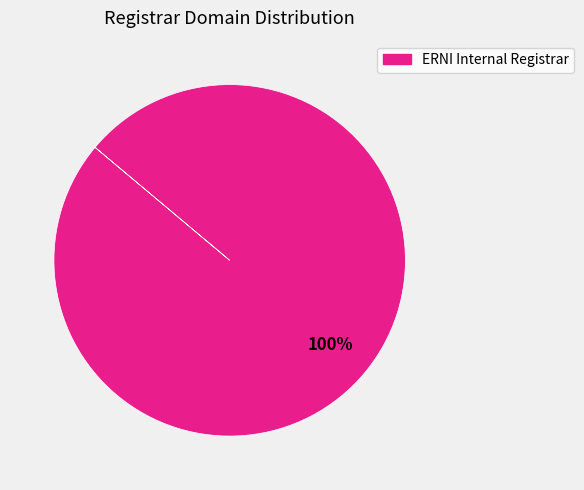

How many segments does this pie chart have?

1